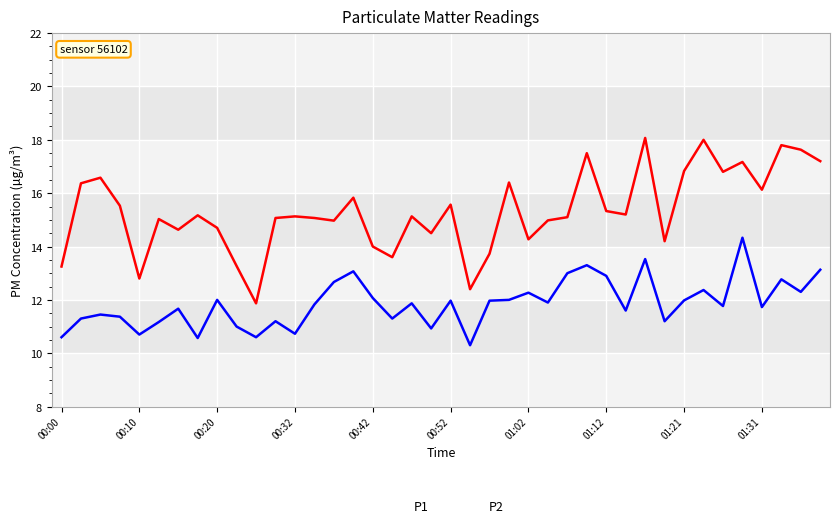

Which series has the largest range (max minus min)?

P1